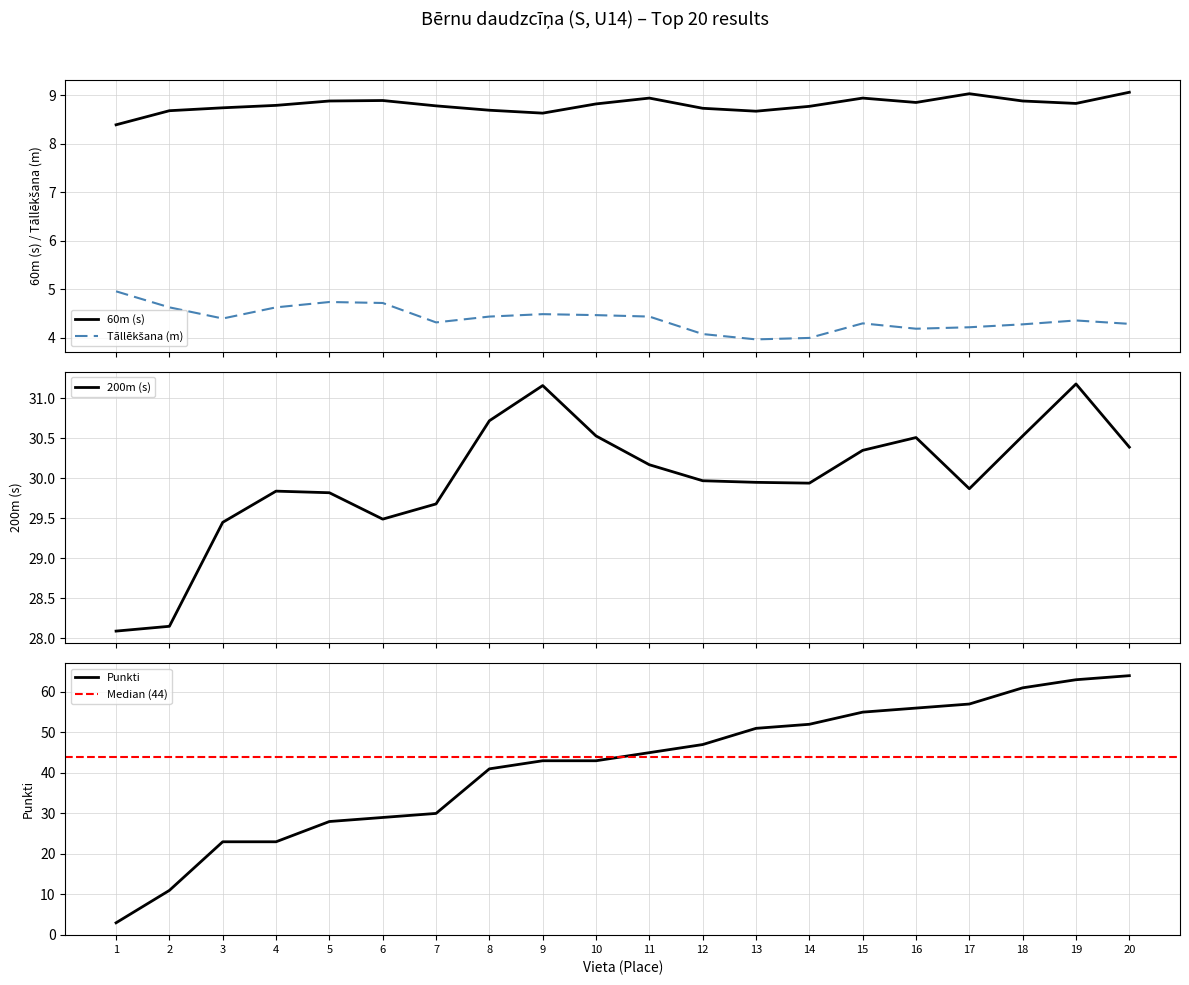

What is the difference between the maximum and minimum values in the 60m series?

0.7